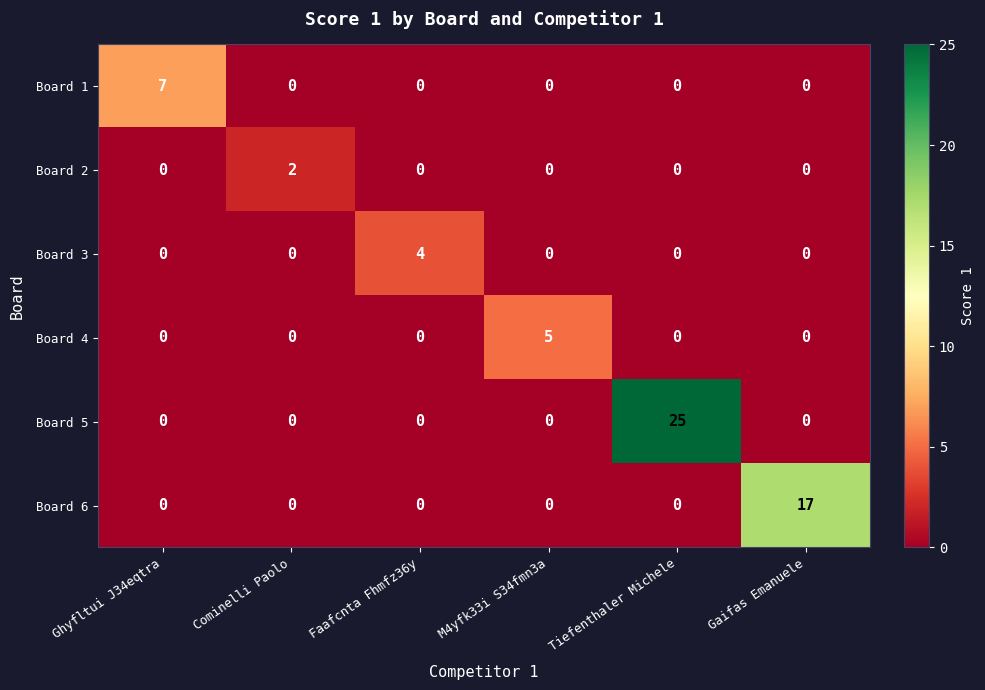

Which label corresponds to the largest value in the chart?

Tiefenthaler Michele